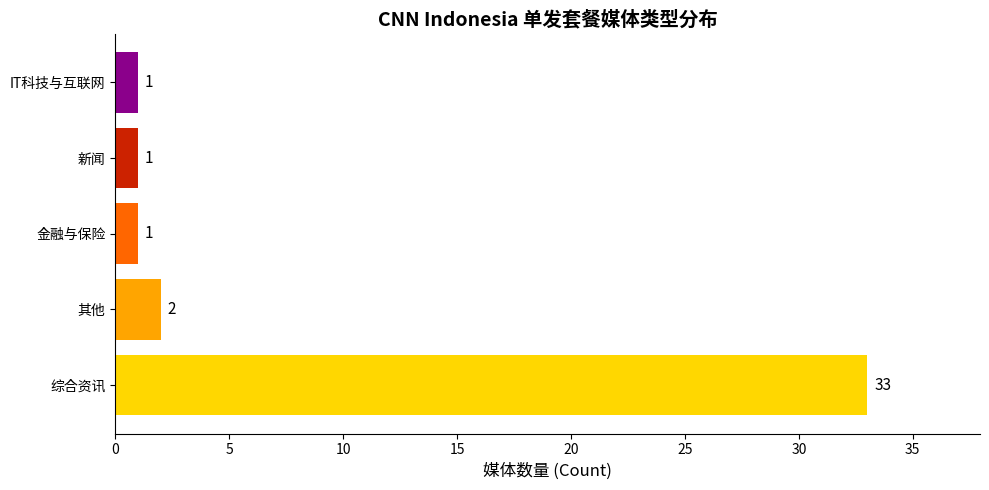

How many bars are there in total?

5